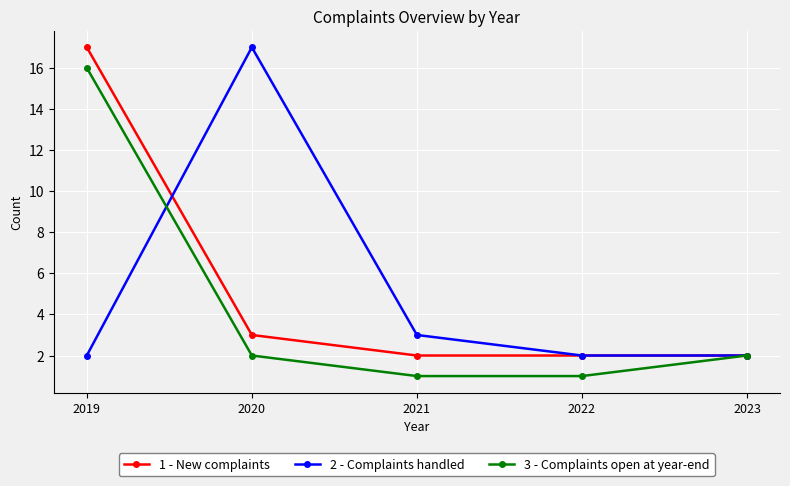

The 2 - Complaints handled series shows 17 at 2020. True or false?

True